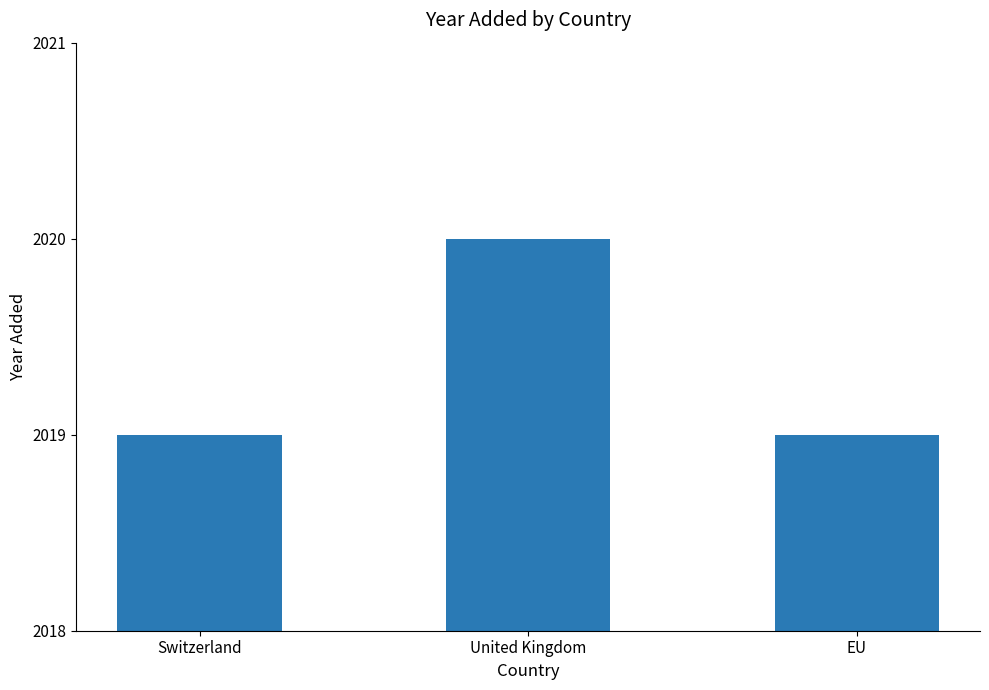

Reading right to left, what are all the values shown in this chart?

2019	2020	2019